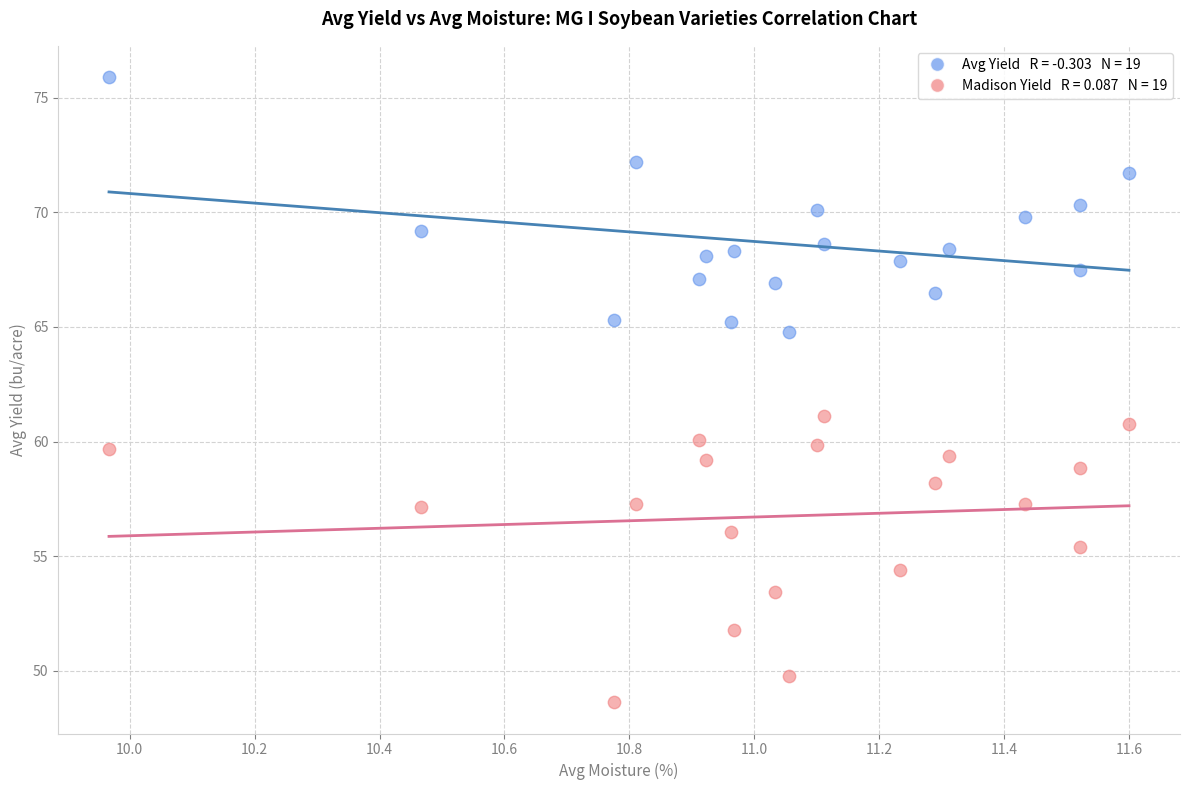

Across all data points, what is the range of X values (max minus min)?

1.6